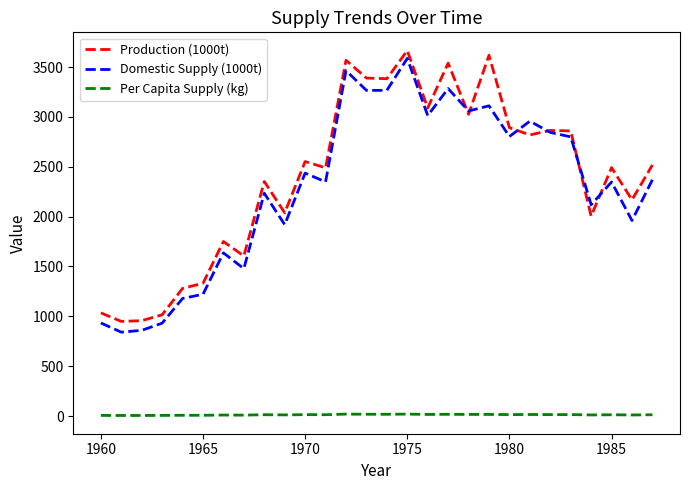

What is the lowest value of the Production (1000t) series?

949.0